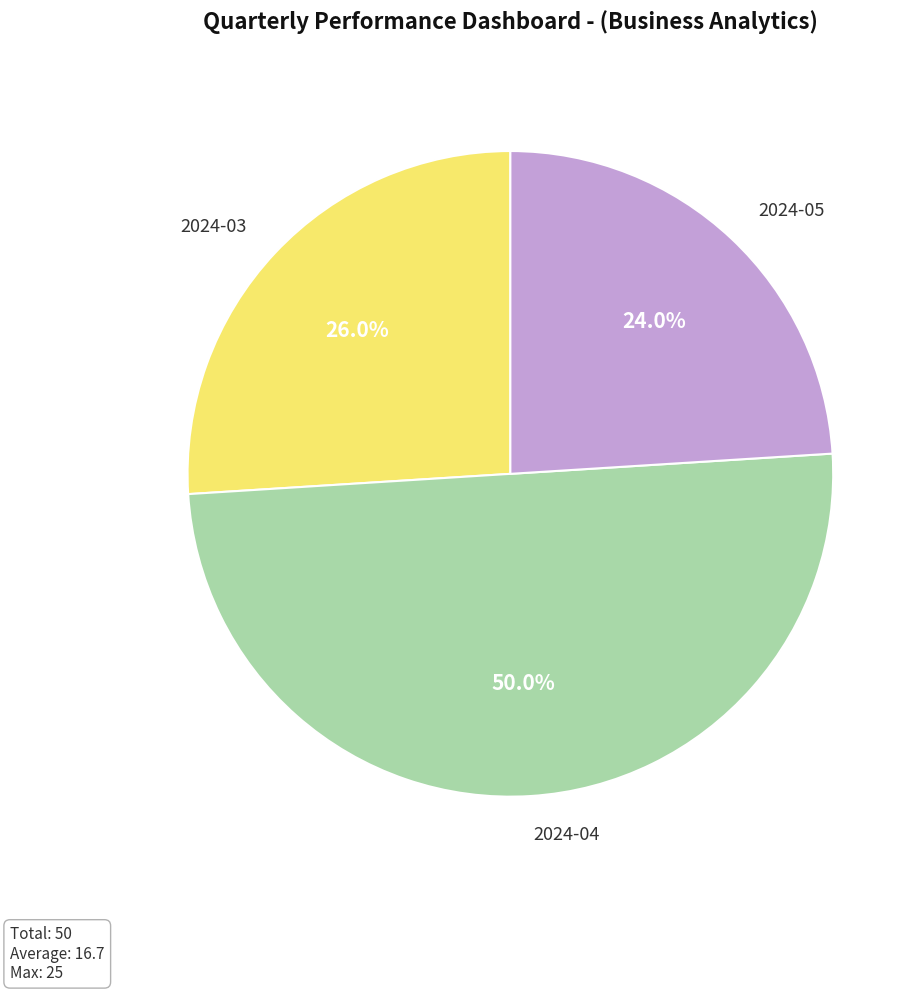

Count the number of slices in the pie.

3